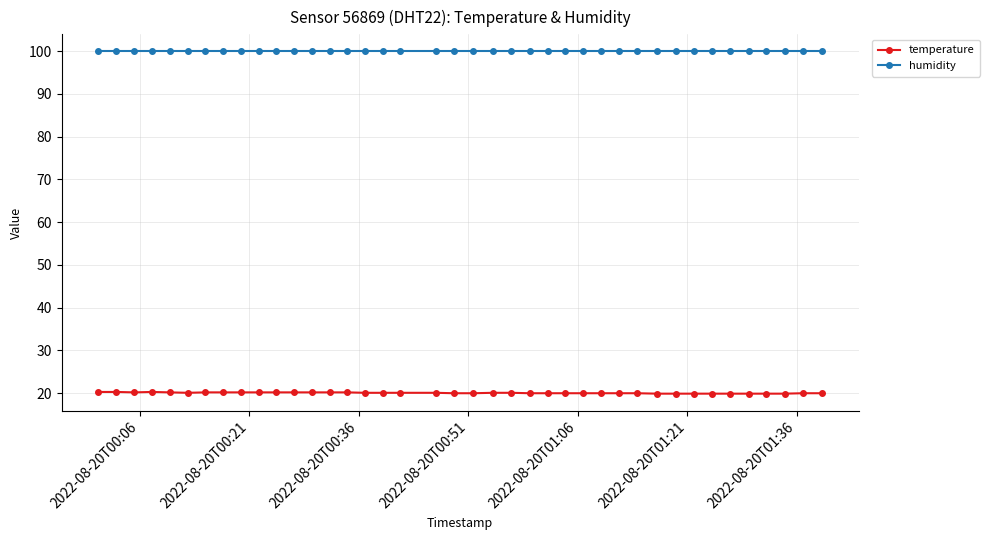

True or false: temperature has more than 0 points higher than both neighbors.

True